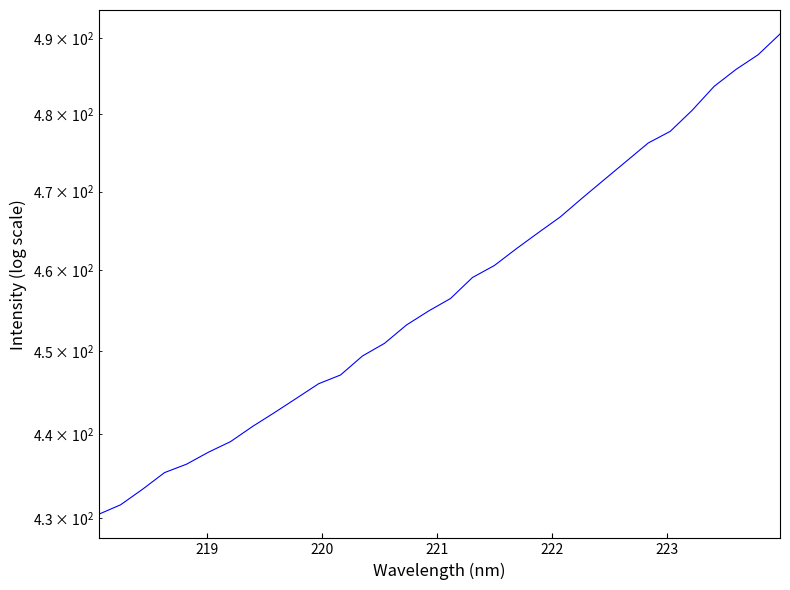

How many data points are less than 456?

16